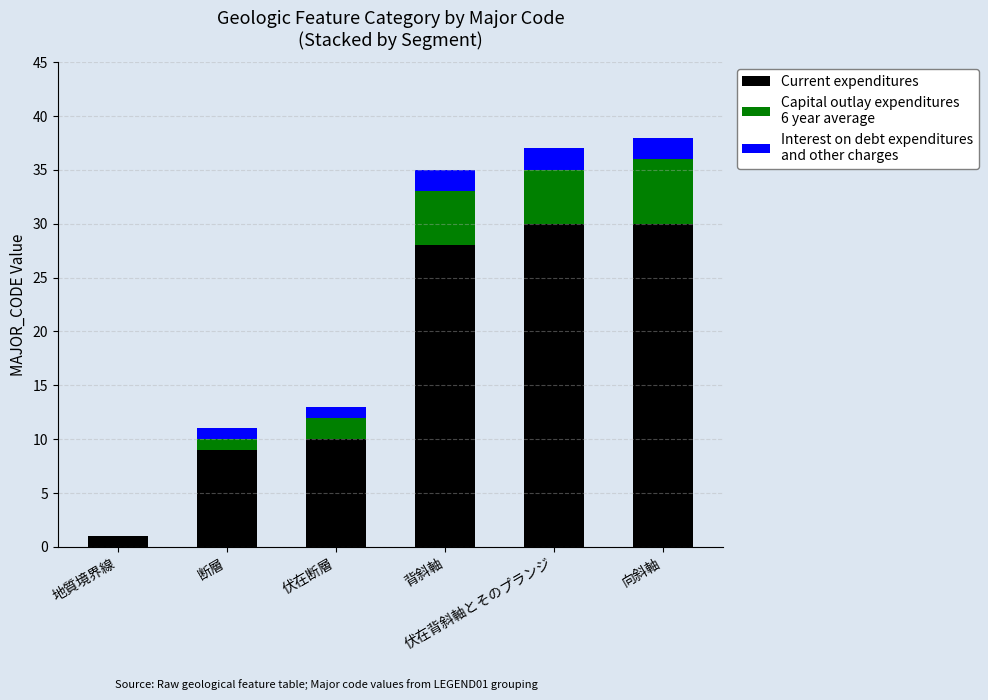

Are the bars horizontal?

No